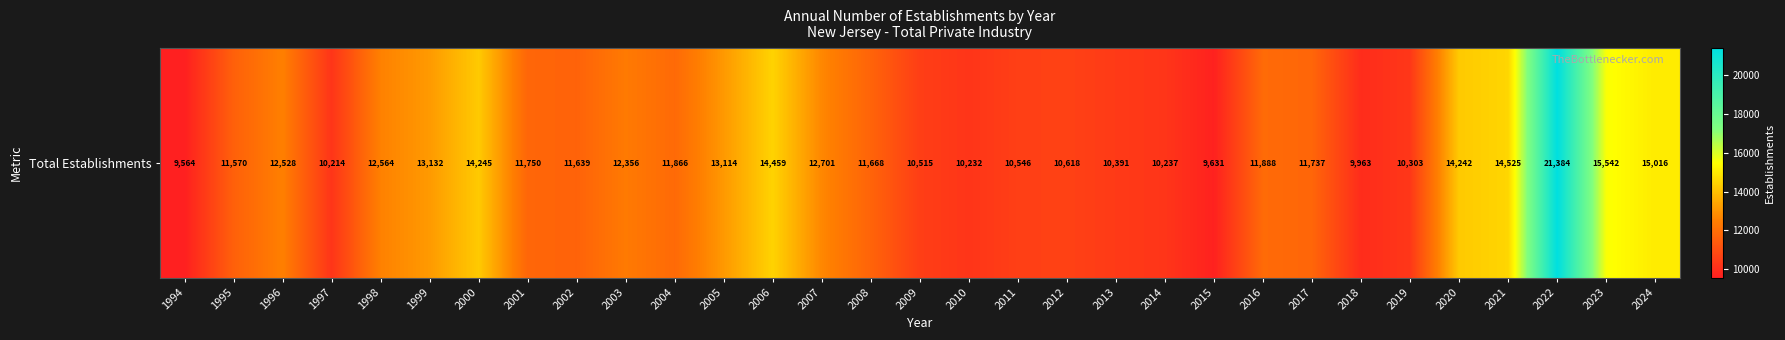

Reading left to right, list all the values displayed in this chart.

1994=9564	1995=11570	1996=12528	1997=10214	1998=12564	1999=13132	2000=14245	2001=11750	2002=11639	2003=12356	2004=11866	2005=13114	2006=14459	2007=12701	2008=11668	2009=10515	2010=10232	2011=10546	2012=10618	2013=10391	2014=10237	2015=9631	2016=11888	2017=11737	2018=9963	2019=10303	2020=14242	2021=14525	2022=21384	2023=15542	2024=15016